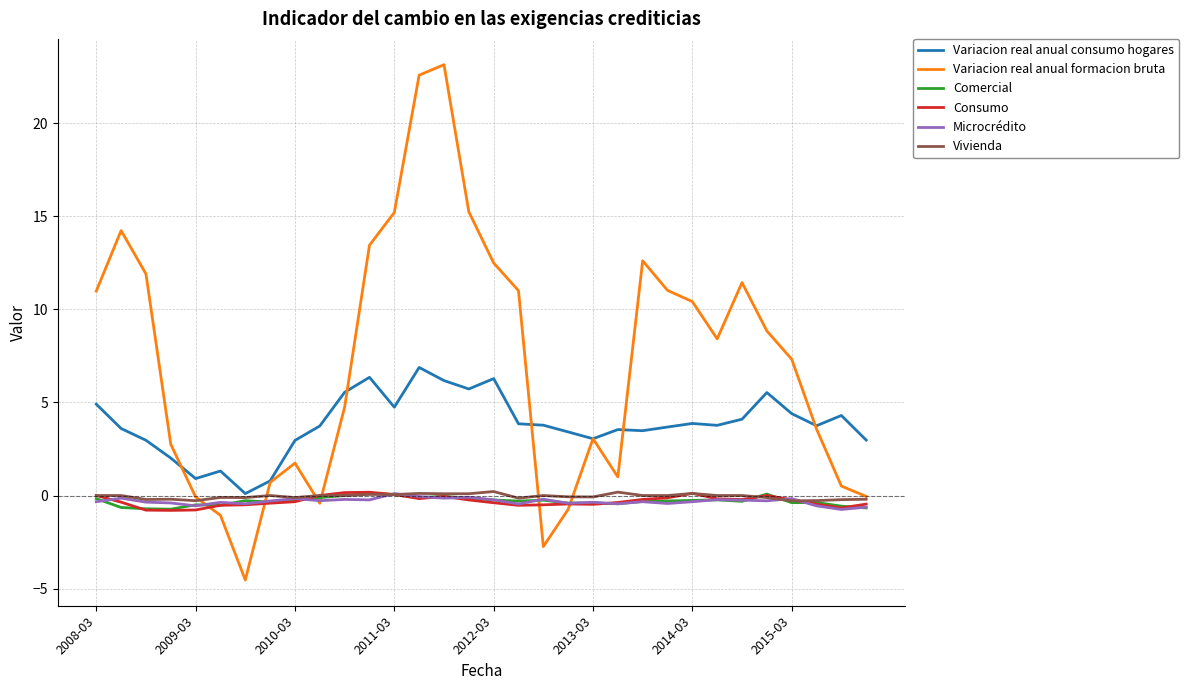

What is the difference between the second highest and second lowest values in the Microcrédito series?

0.6